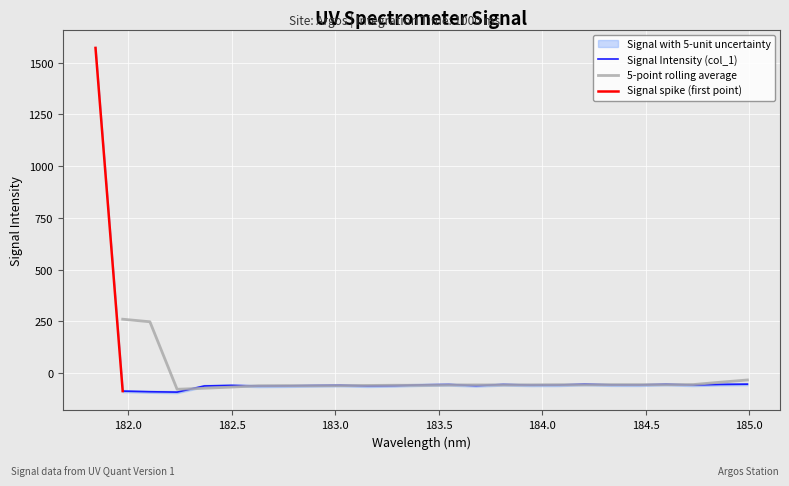

Rank the categories by value from highest to lowest.

181.8418, 184.9911297472, 184.2046578328, 184.5979655002, 184.8600909338, 183.811206745, 183.5488263418, 183.4176122368, 184.3357763242, 184.46687888, 184.7290361848, 184.0735234058, 183.9423730432, 183.0238743082, 182.498667305, 182.8925964608, 183.2863821962, 183.6800245112, 182.7613026778, 183.15513622, 182.3673257152, 182.6299929592, 181.9732053322, 182.1045947288, 182.2359681898